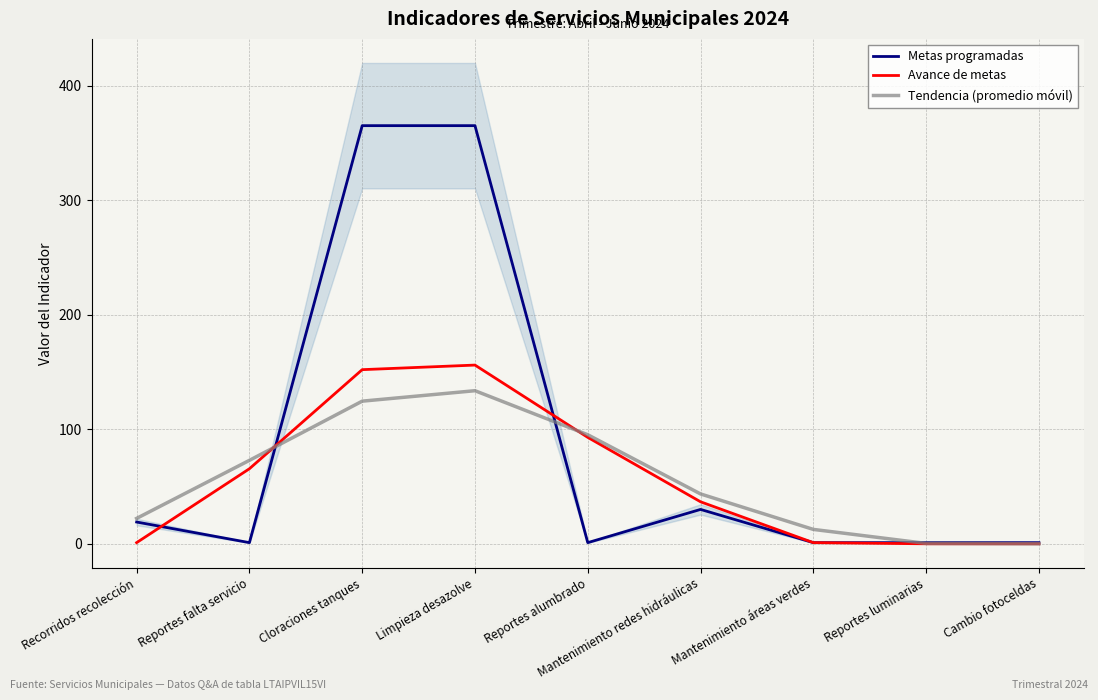

Reading right to left, extract all data points from this chart.

Metas programadas: Cambio fotoceldas=1.0	Reportes luminarias=1.0	Mantenimiento áreas verdes=1.0	Mantenimiento redes hidráulicas=30.0	Reportes alumbrado=1.0	Limpieza desazolve=365.0	Cloraciones tanques=365.0	Reportes falta servicio=1.0	Recorridos recolección=19.0
Avance de metas: Cambio fotoceldas=0.0	Reportes luminarias=0.0	Mantenimiento áreas verdes=1.0	Mantenimiento redes hidráulicas=36.7	Reportes alumbrado=92.9	Limpieza desazolve=156.0	Cloraciones tanques=152.0	Reportes falta servicio=65.5	Recorridos recolección=1.0
Tendencia (promedio móvil): Cambio fotoceldas=0.0	Reportes luminarias=0.3	Mantenimiento áreas verdes=12.6	Mantenimiento redes hidráulicas=43.5	Reportes alumbrado=95.2	Limpieza desazolve=133.6	Cloraciones tanques=124.5	Reportes falta servicio=72.8	Recorridos recolección=22.2